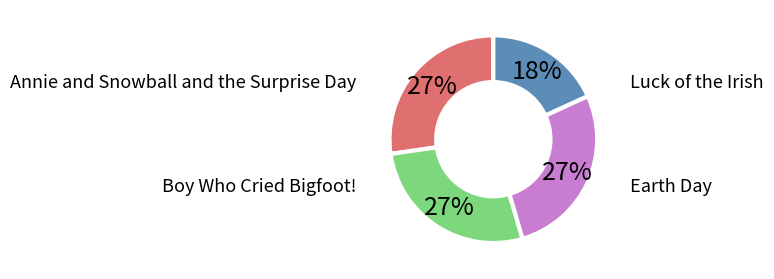

Is there a majority slice in this chart?

No